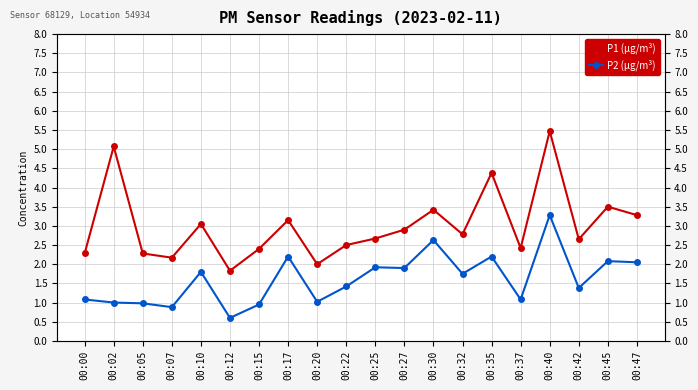

Which series changed the most between 00:10 and 00:20?

P1 (μg/m³)